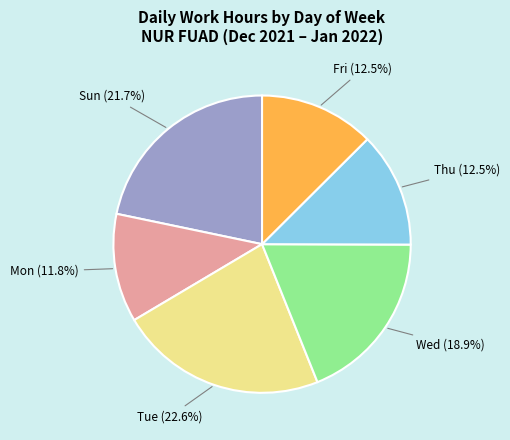

Is there a majority slice in this chart?

No